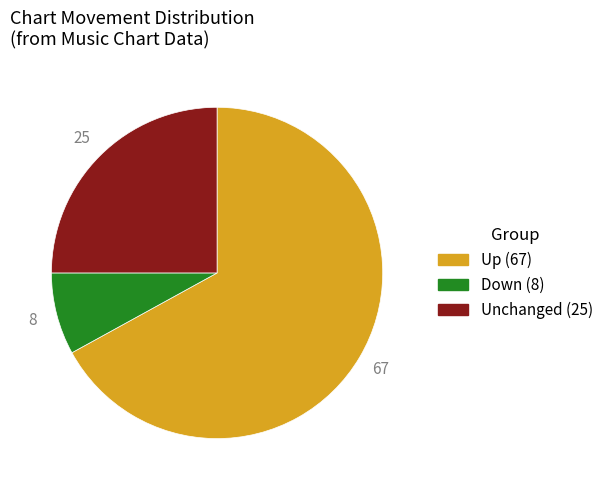

Is there any slice that represents more than half of the pie?

Yes